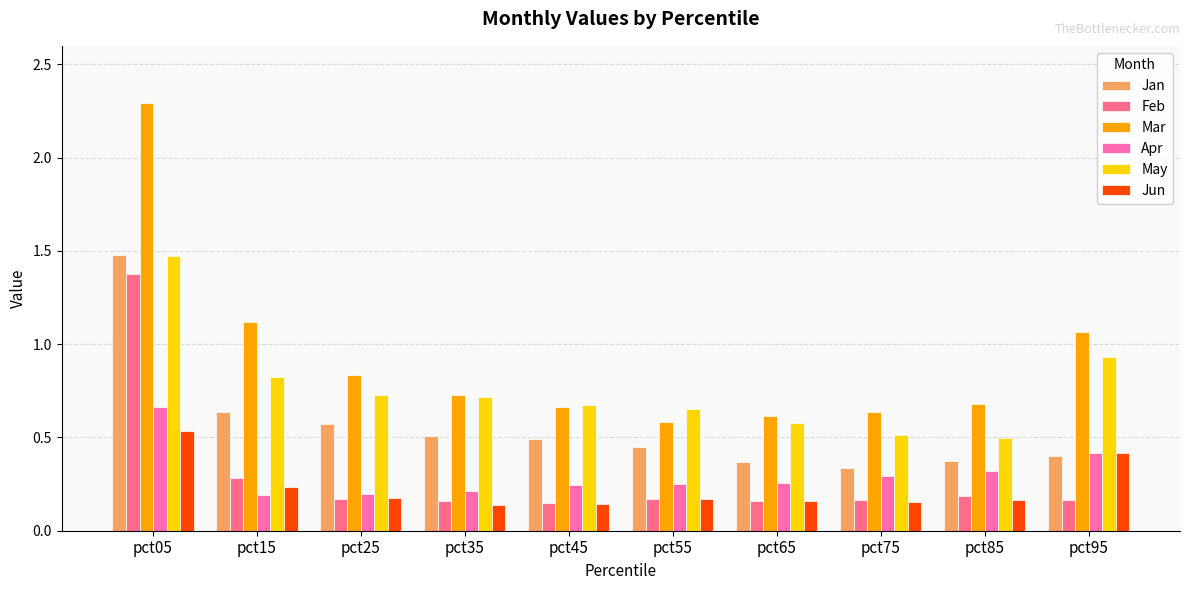

The Jan series shows 0.6 at pct15. True or false?

True